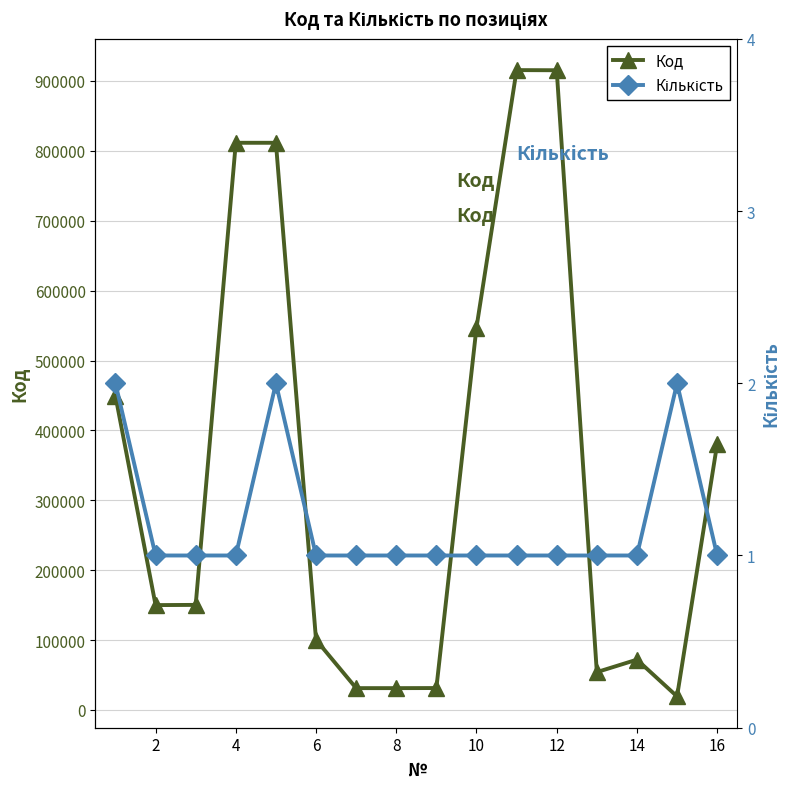

True or false: Код has more than 1 interior local peaks.

True